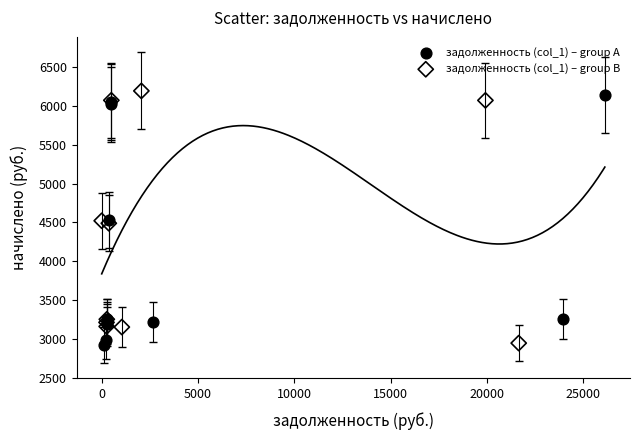

Which series has the widest spread of Y values?

задолженность (col_1) – group B